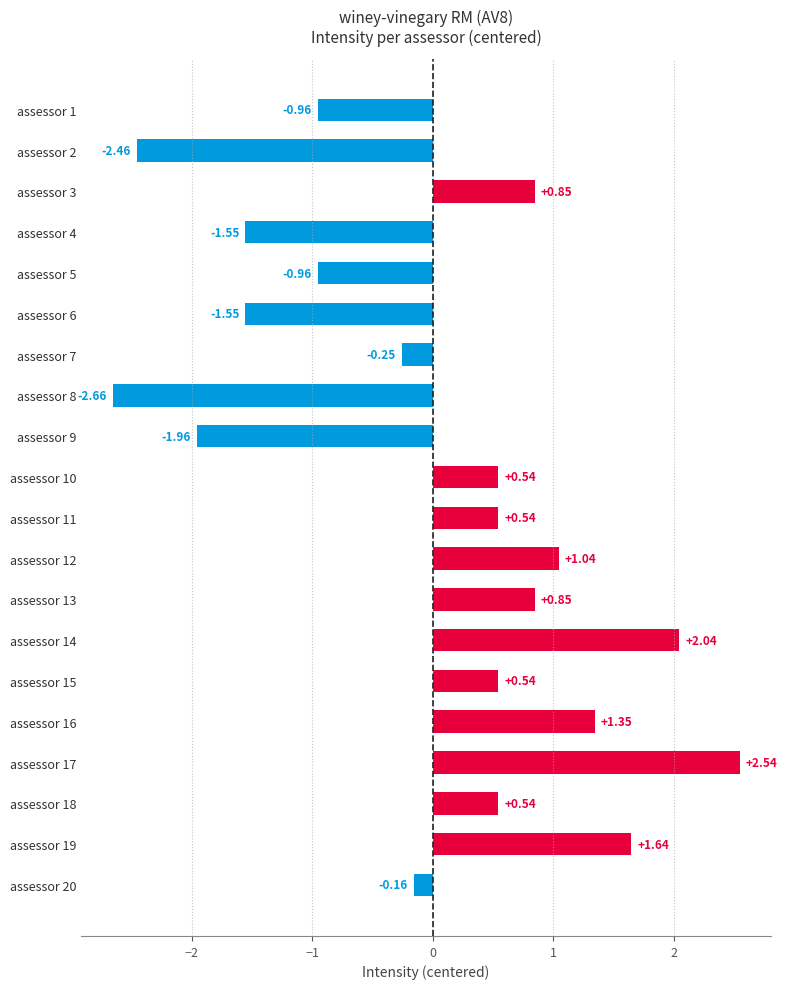

Does the chart contain stacked bars?

No